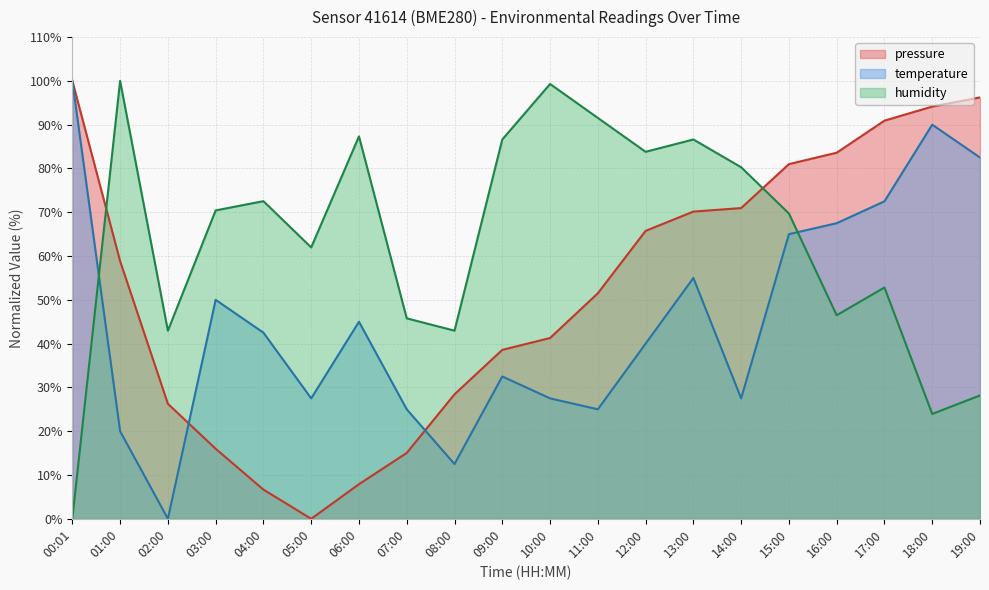

Which series has the largest range (max minus min)?

pressure